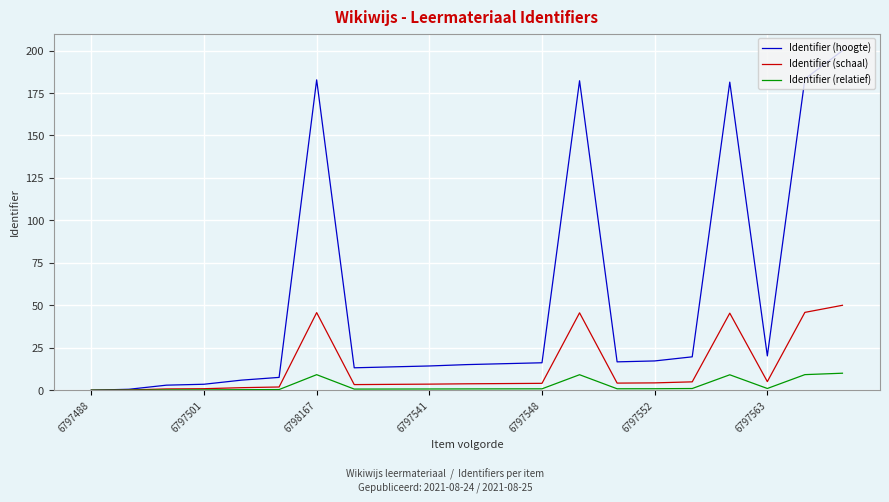

What is the difference between the maximum and minimum values in the Identifier (relatief) series?

10.0